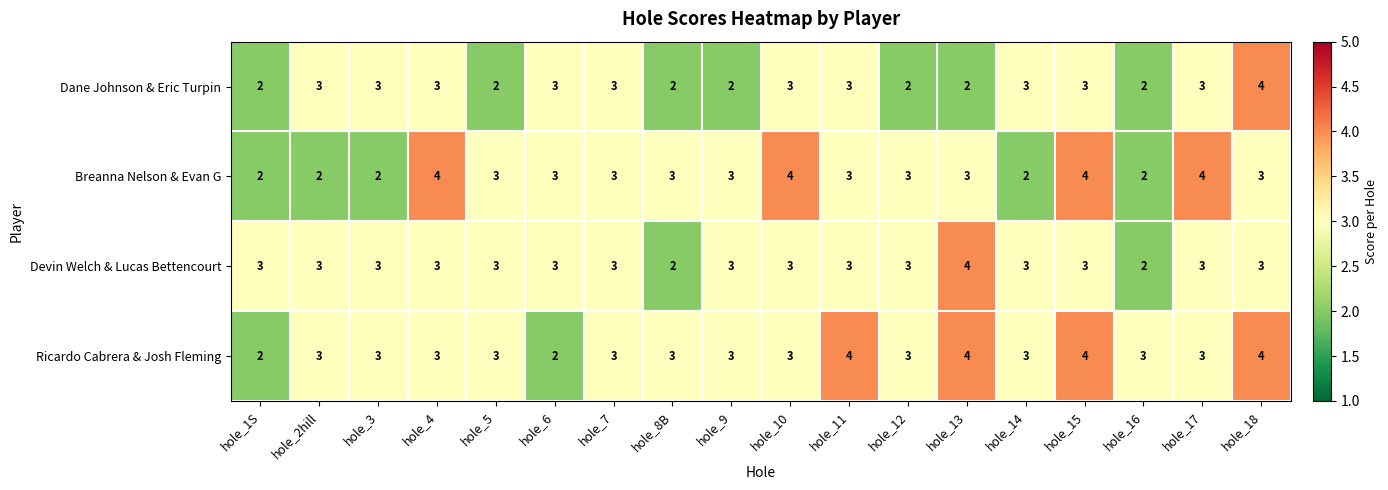

Is it true that Dane Johnson & Eric Turpin equals 4 at hole_10?

False